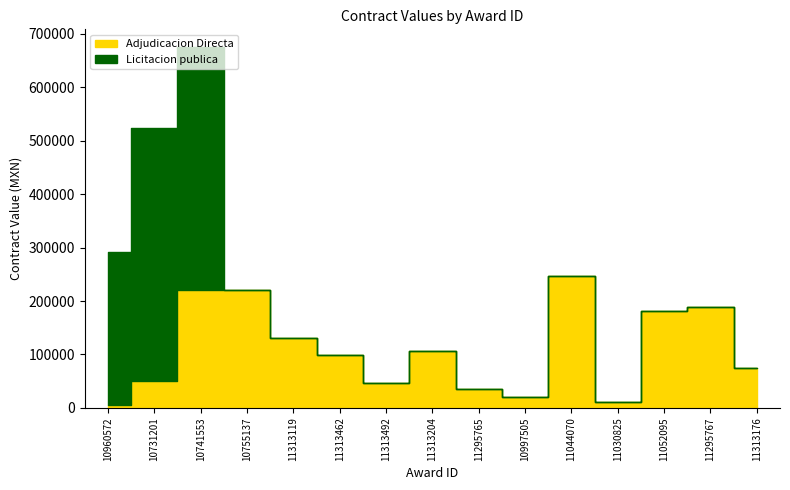

How many categories are shown in the chart?

15